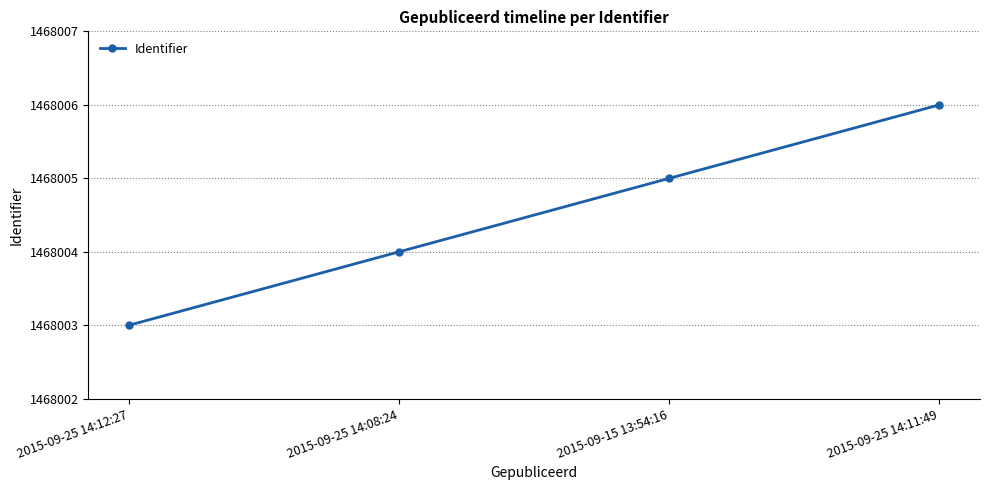

What is the approximate value at 2015-09-15 13:54:16?

1468005